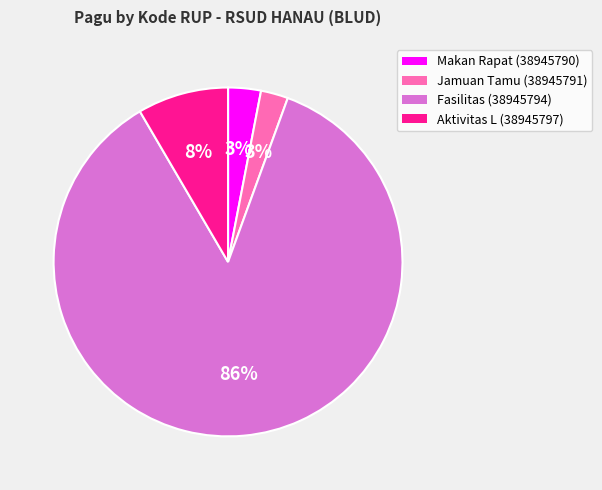

Which category has the biggest portion of the pie?

Fasilitas (38945794)